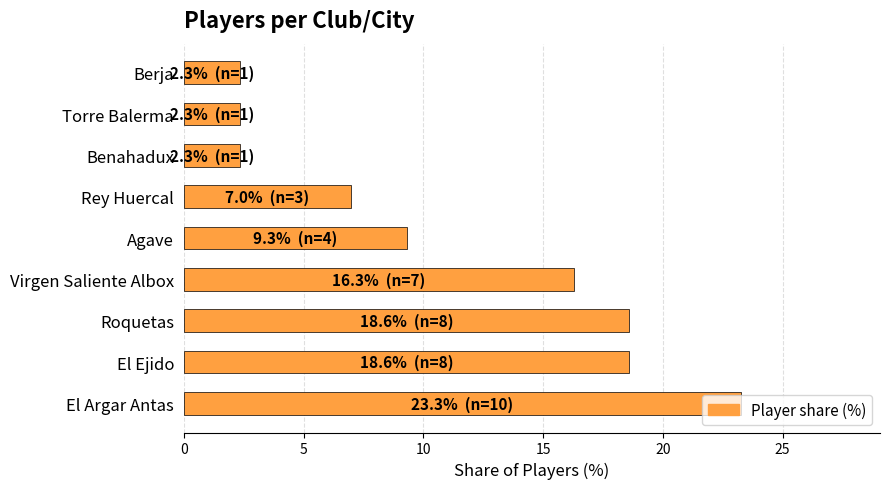

What is the sum of all values?

100.0